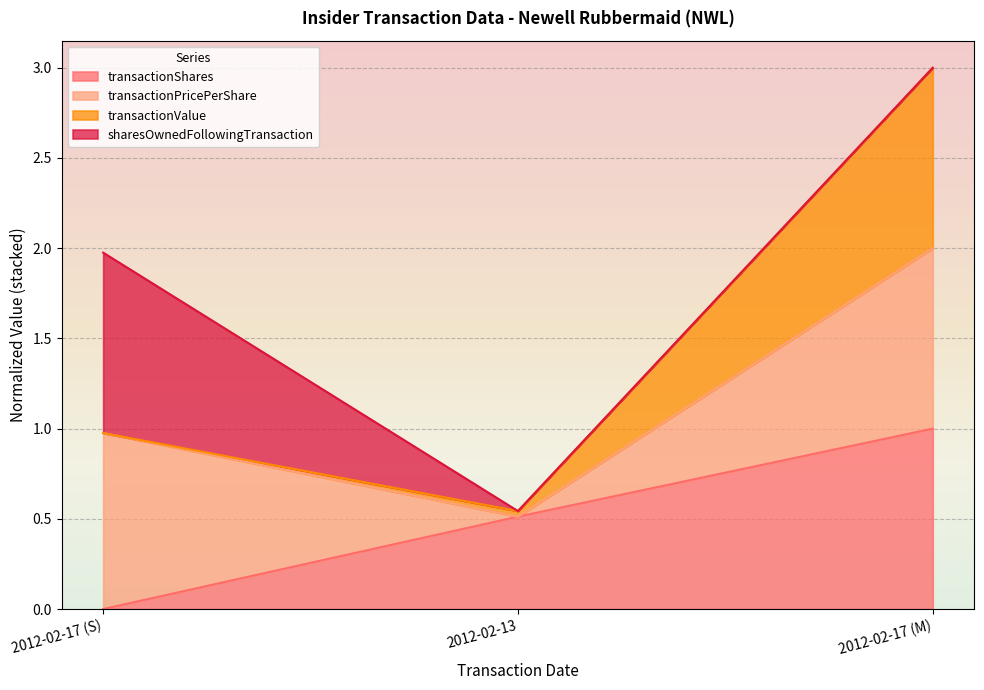

At which label does transactionShares reach its peak?

2012-02-17 (M)